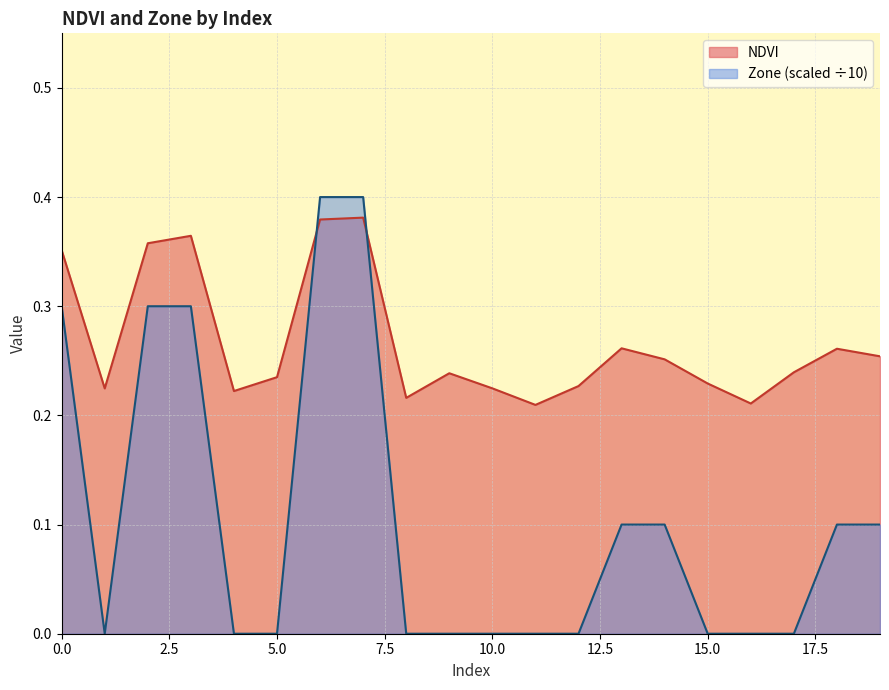

Does the chart have visible grid lines?

Yes